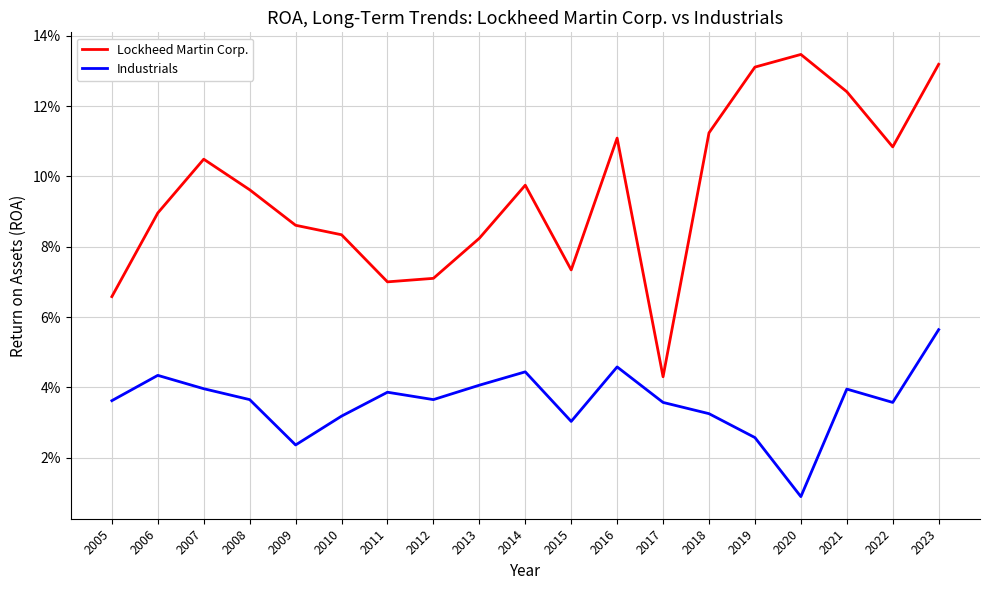

Between 2013 and 2015, which series saw the biggest shift?

Industrials